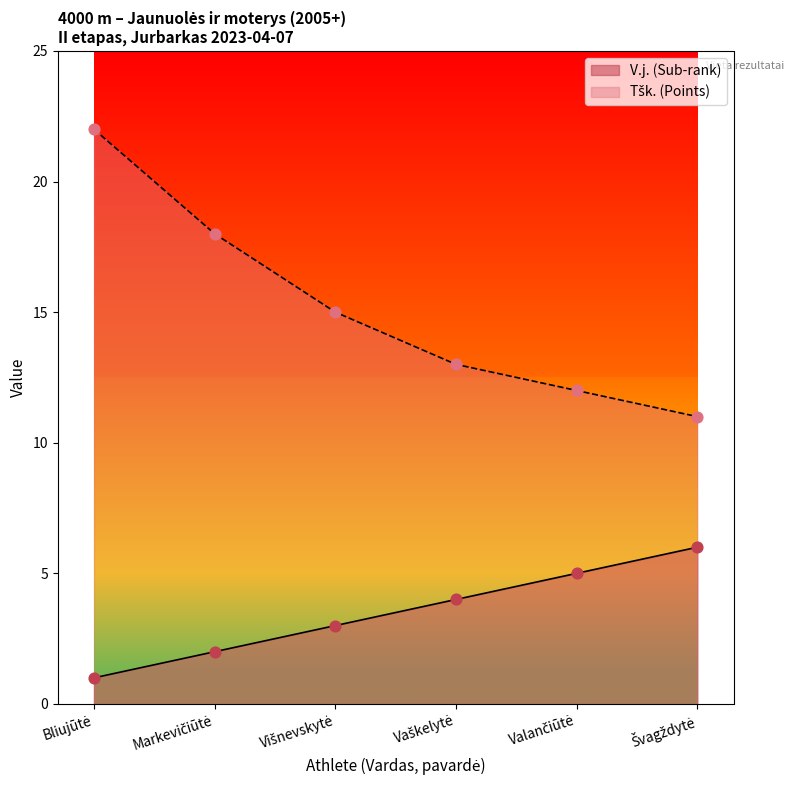

Which series reaches the maximum Y coordinate?

Tšk. (Points)